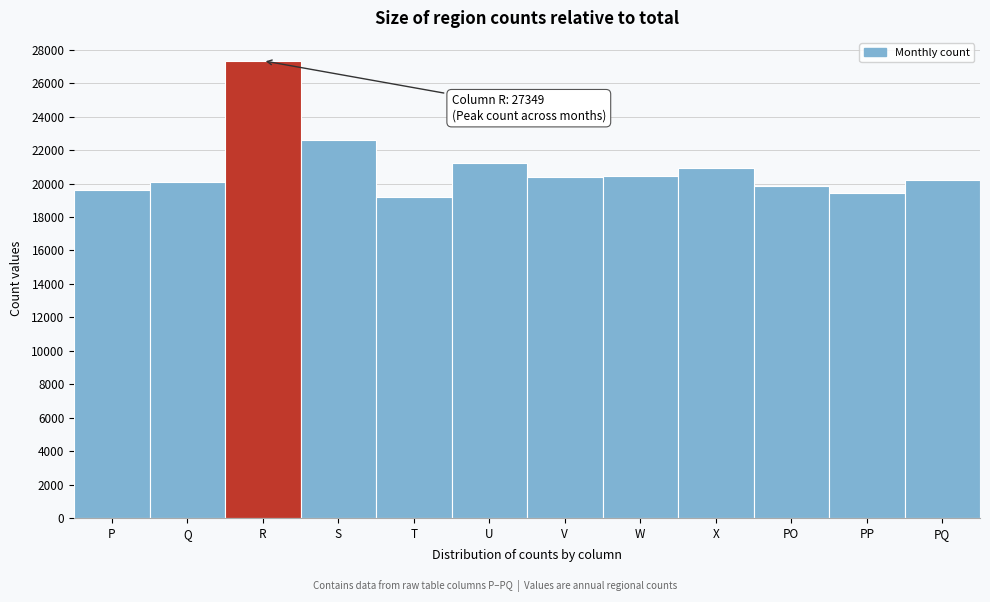

The chart shows a value of 8944 at P. True or false?

False